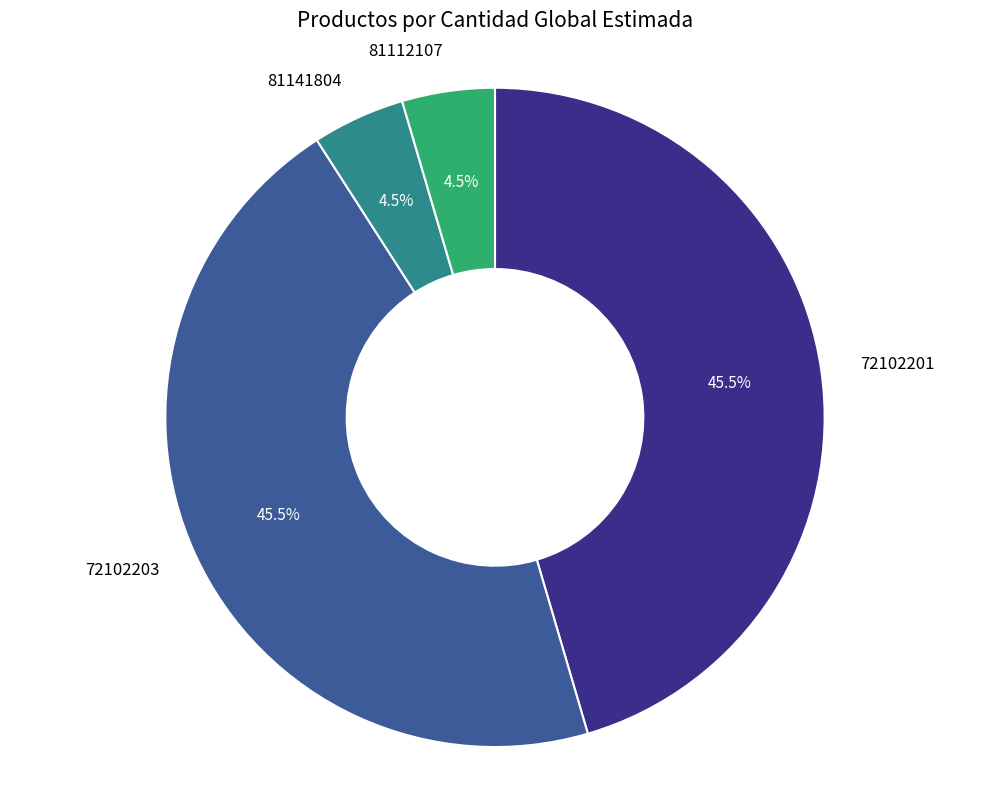

Count the number of slices in the pie.

4